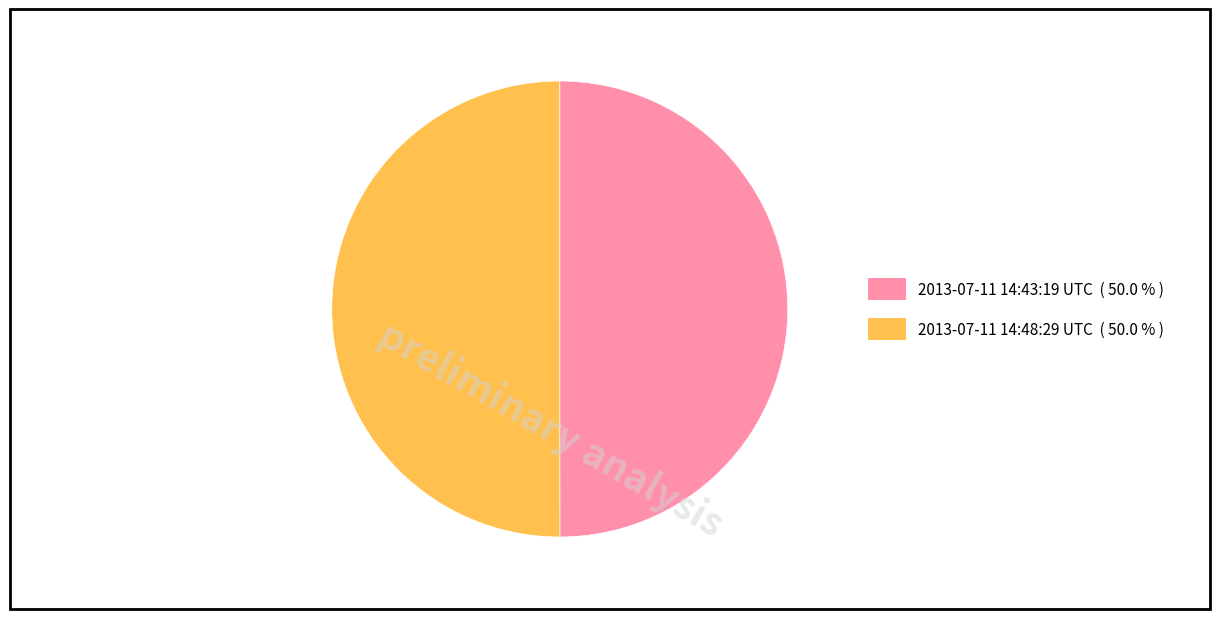

Do 2013-07-11 14:48:29 UTC and 2013-07-11 14:43:19 UTC together represent more than half of the pie?

Yes